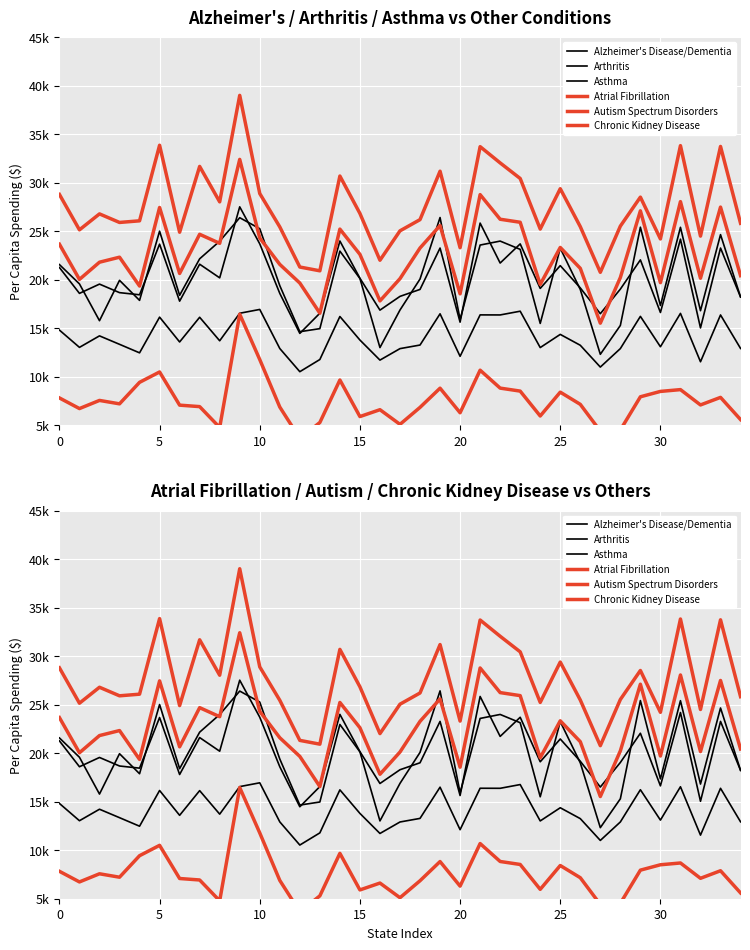

Which series has the largest total across all categories?

Chronic Kidney Disease